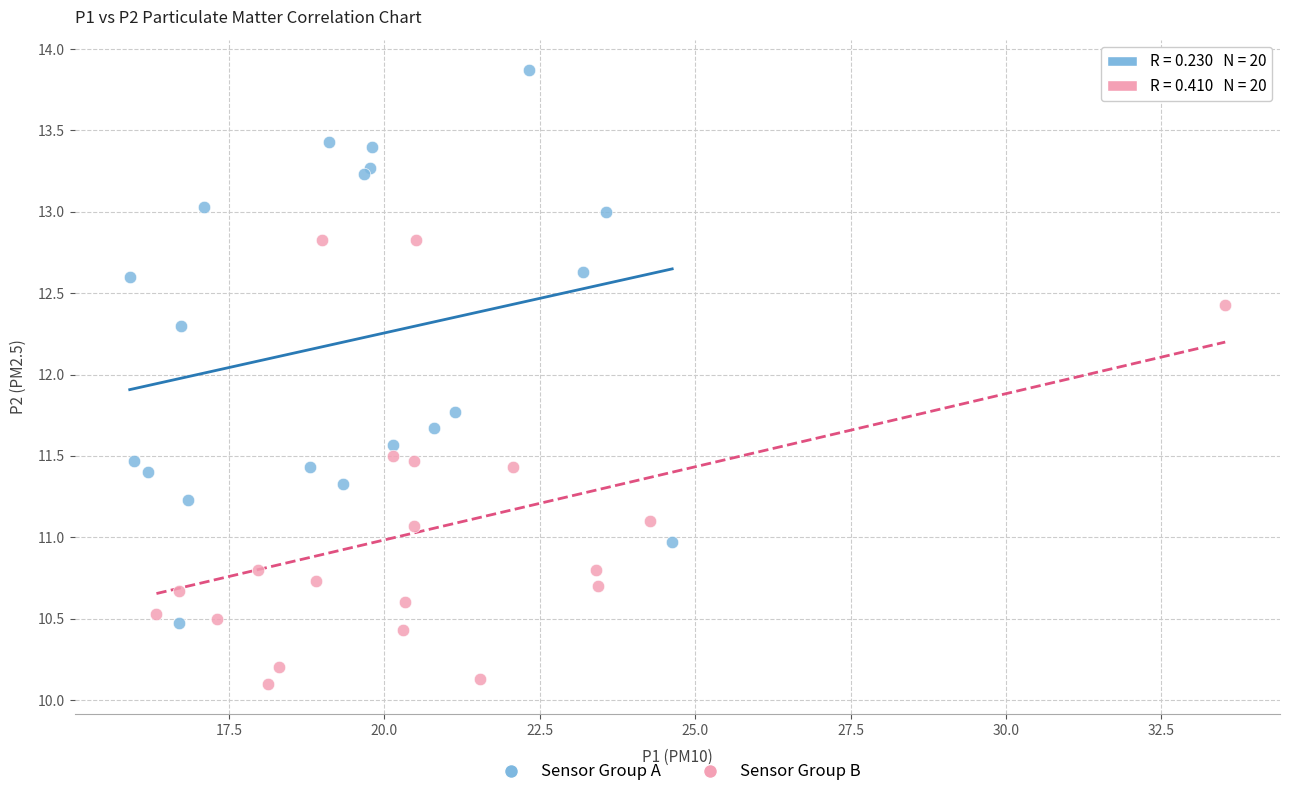

Which series has the largest Y range (max minus min)?

Sensor Group A